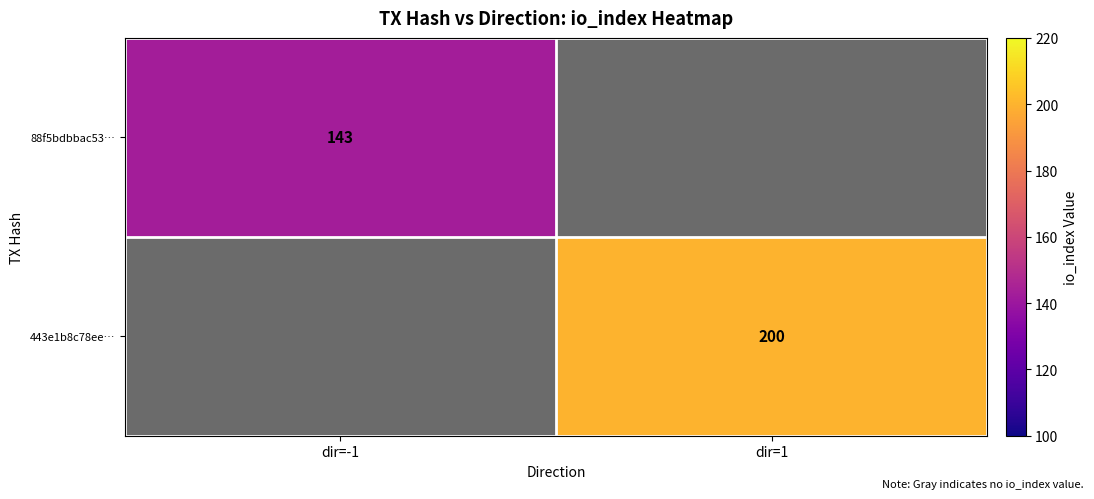

How many values in the 443e1b8c78ee… series are below 200?

1